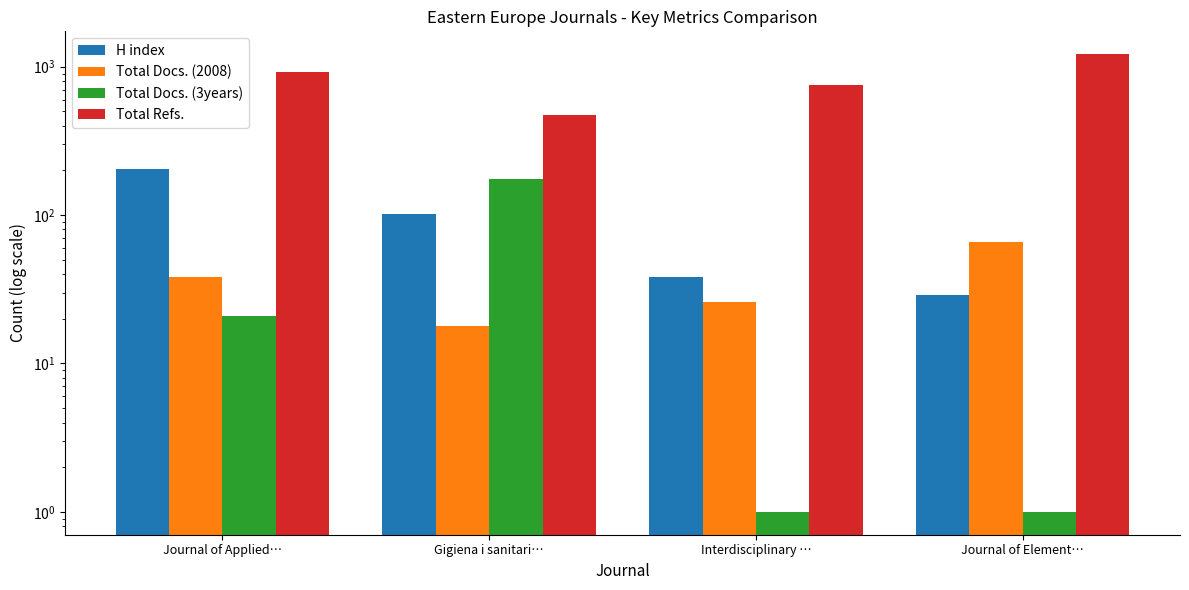

List the series in order of their peak value, highest first.

Total Refs., H index, Total Docs. (3years), Total Docs. (2008)